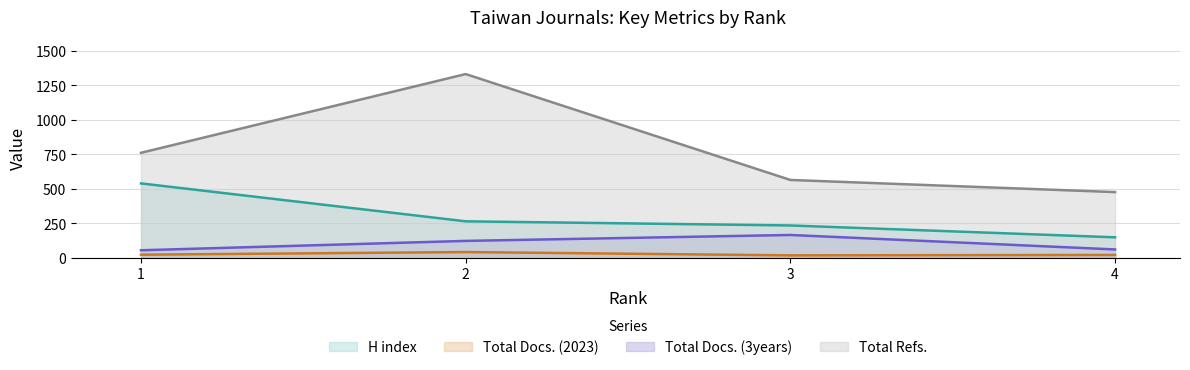

What is the difference between the highest and lowest values at 2?

1291